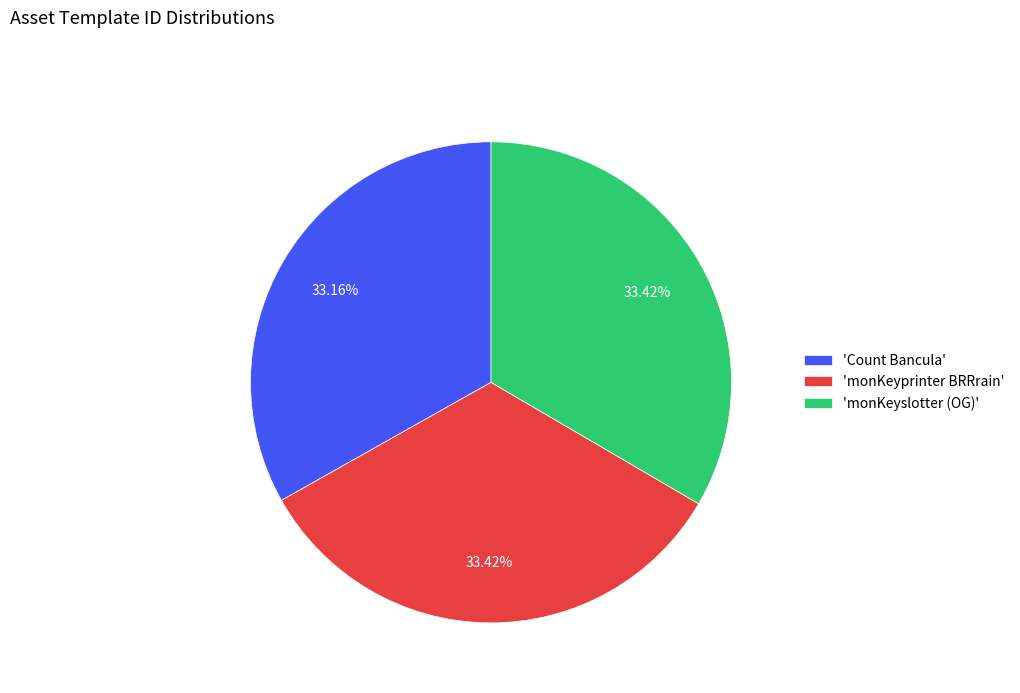

Does 'monKeyprinter BRRrain' account for over 50% of the chart?

No